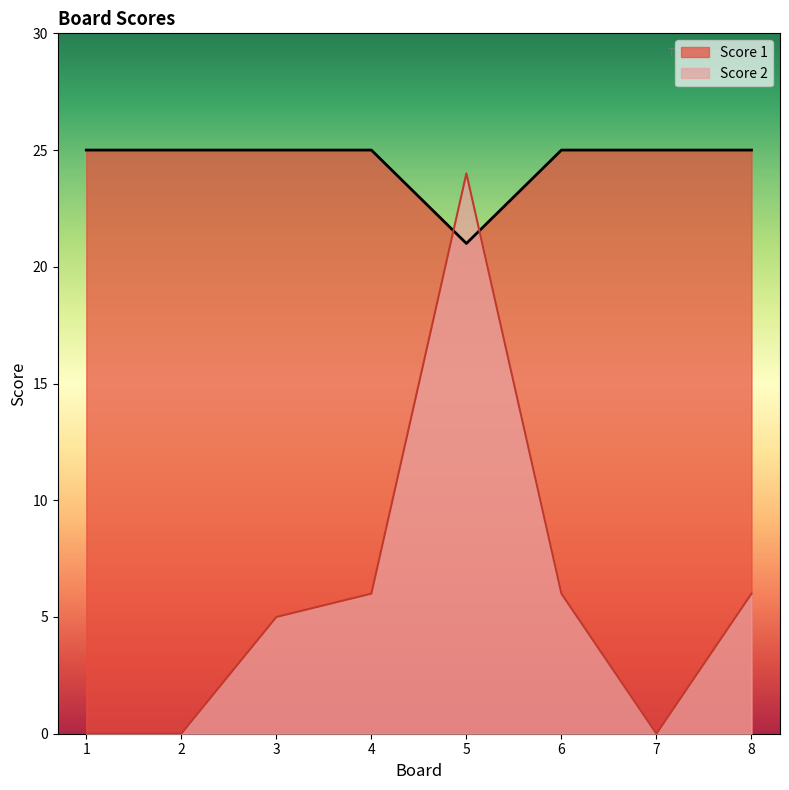

At which label does Score 2 reach its minimum?

1